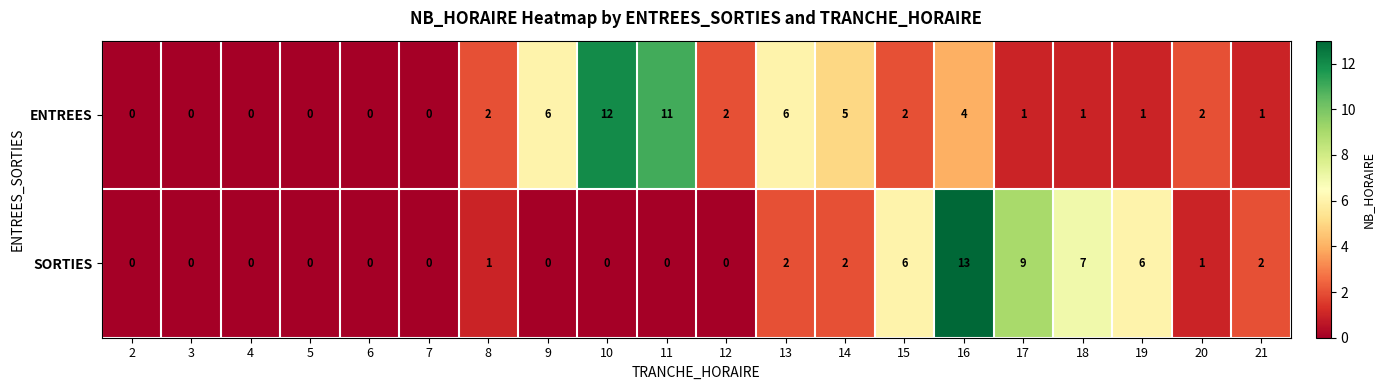

At which label does SORTIES reach its peak?

16